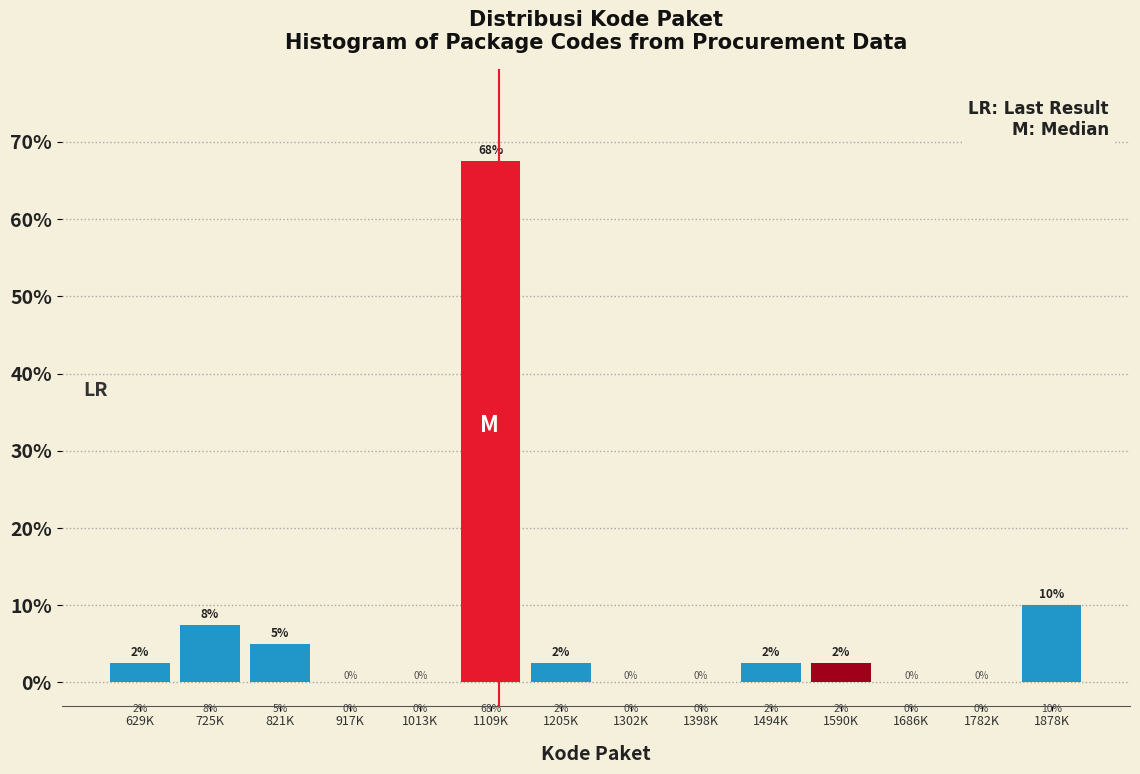

Is it true that the value at 1686K is 0.0?

True